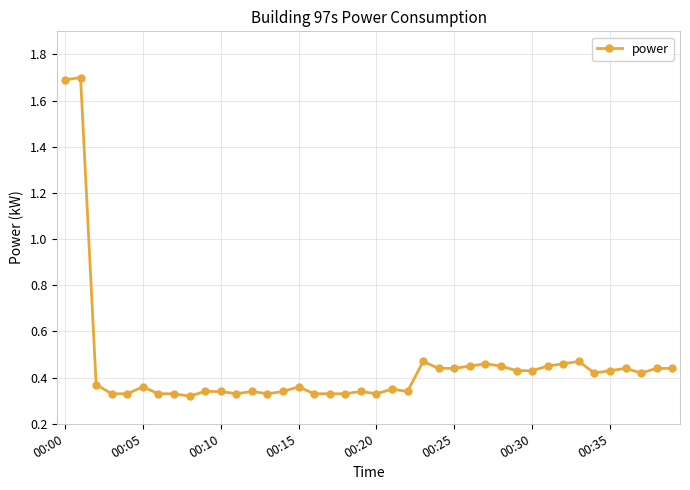

What is the difference between the maximum and second lowest values?

1.4